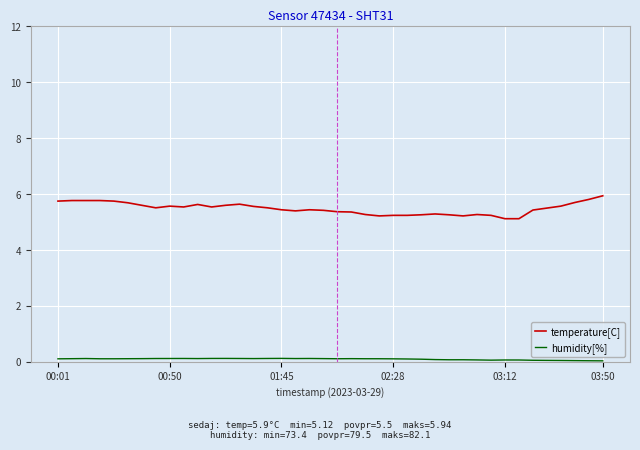

Rank the series by their average value, from lowest to highest.

humidity[%], temperature[C]